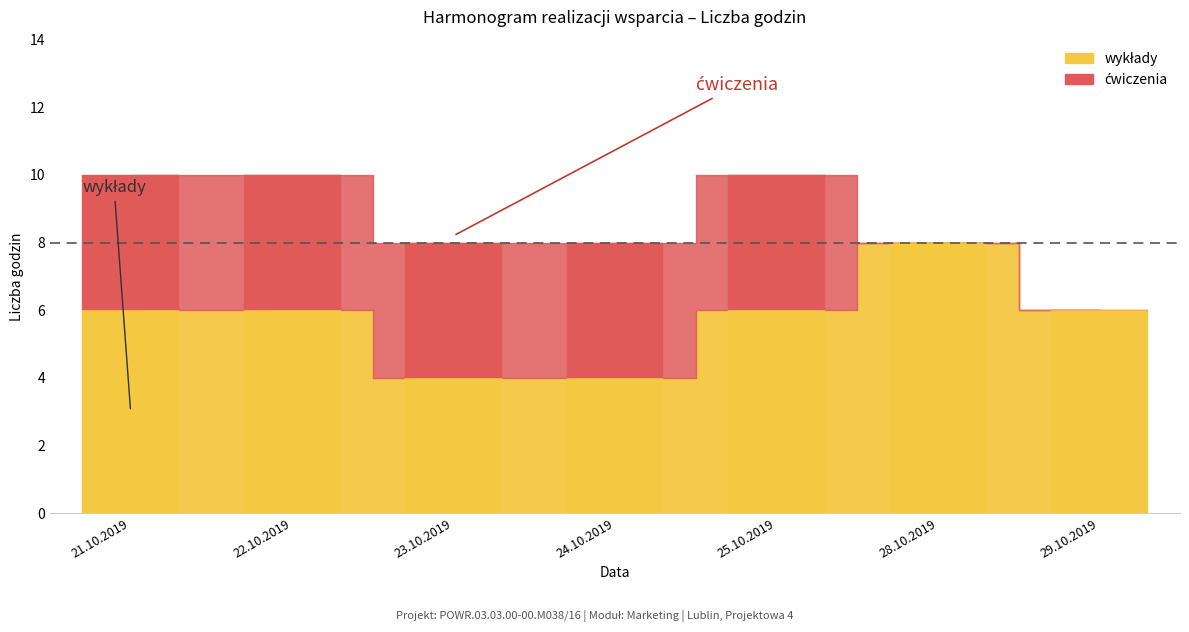

List the labels in order of wykłady value, smallest first.

23.10.2019, 24.10.2019, 21.10.2019, 22.10.2019, 25.10.2019, 29.10.2019, 28.10.2019